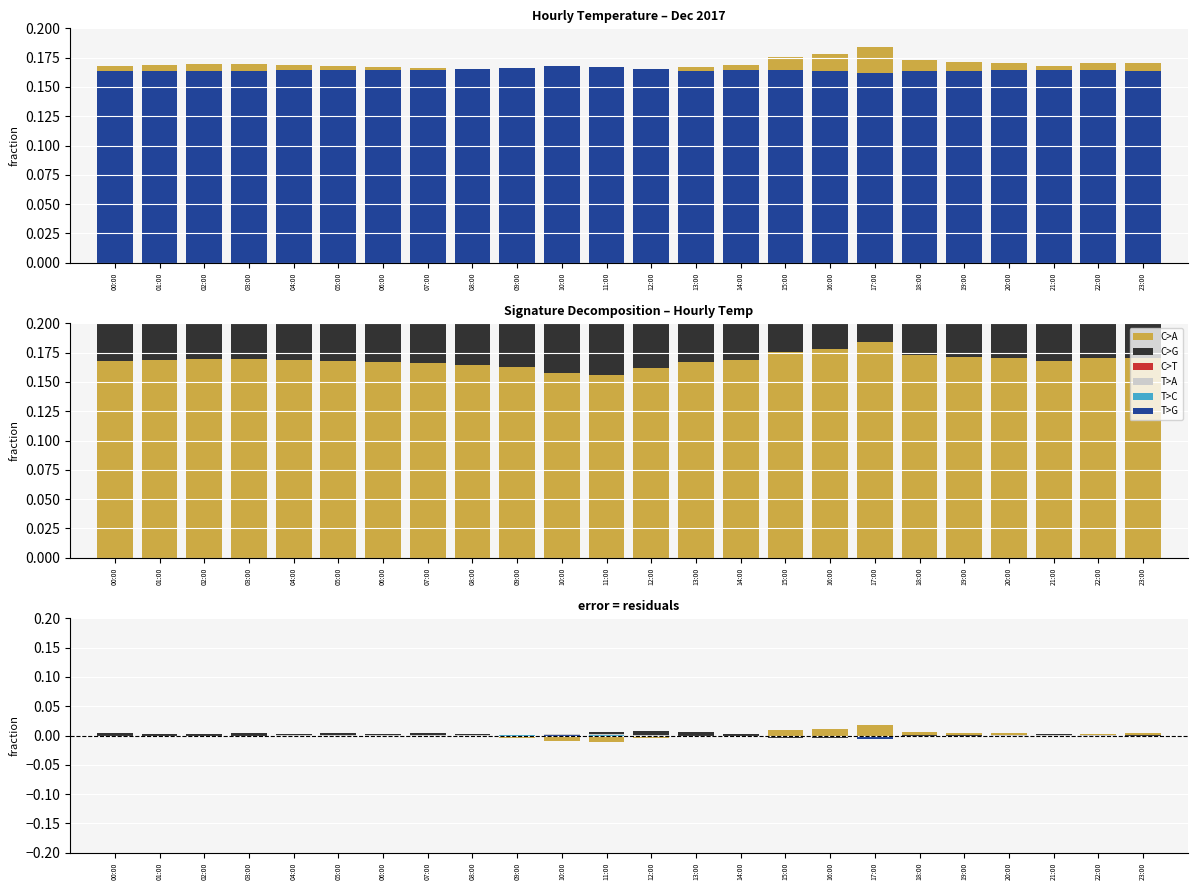

True or false: T>A has a value of -0.0 at 14:00.

False